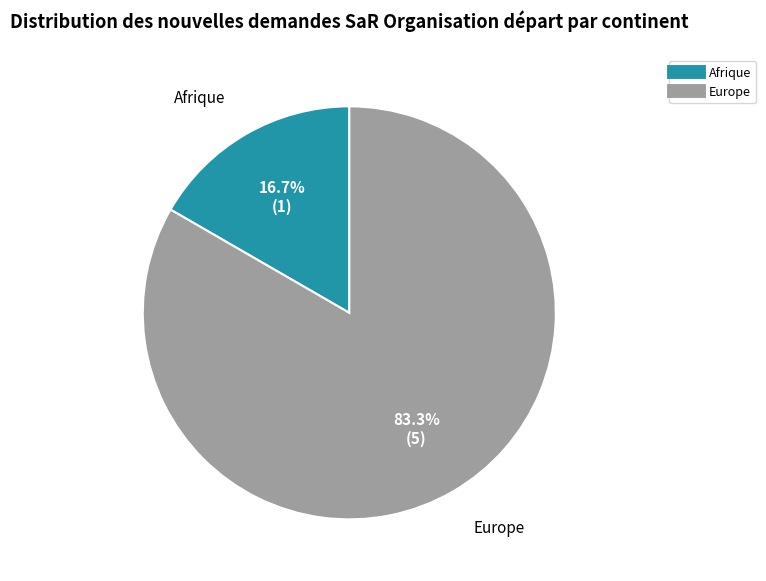

Count the number of slices in the pie.

2